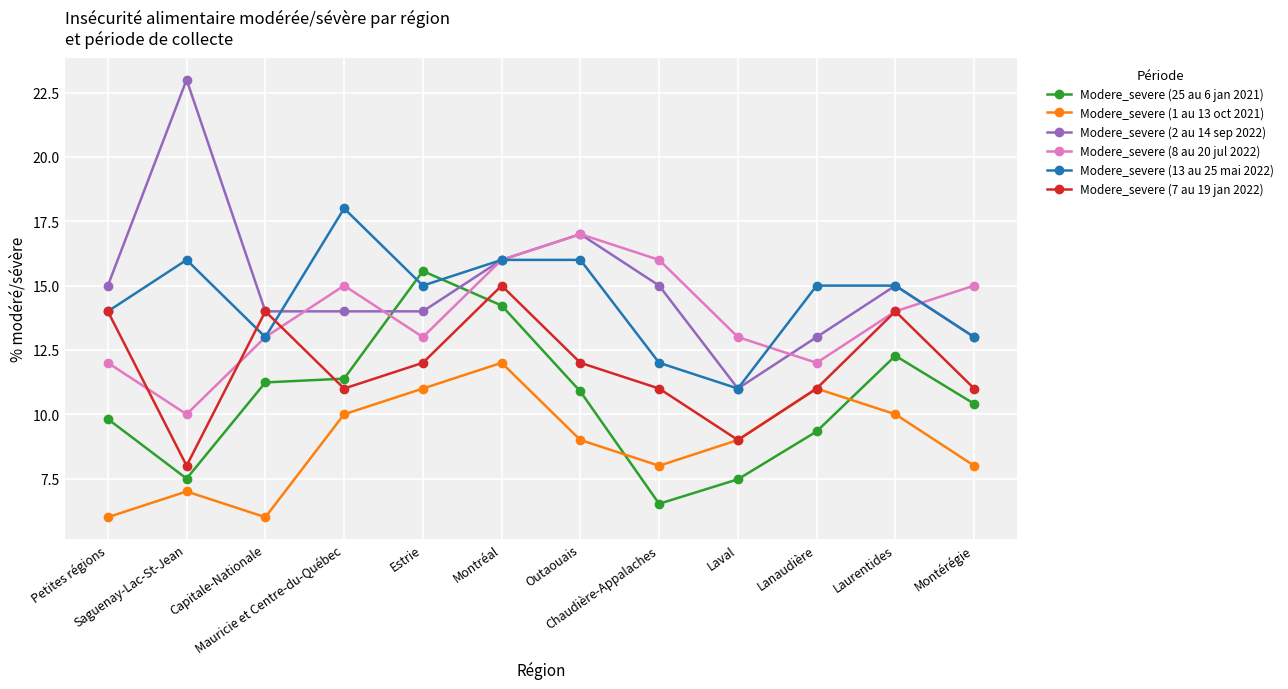

Reading right to left, extract all data points from this chart.

Modere_severe (25 au 6 jan 2021): Montérégie=10.4	Laurentides=12.3	Lanaudière=9.3	Laval=7.5	Chaudière-Appalaches=6.5	Outaouais=10.9	Montréal=14.2	Estrie=15.6	Mauricie et Centre-du-Québec=11.4	Capitale-Nationale=11.2	Saguenay-Lac-St-Jean=7.5	Petites régions=9.8
Modere_severe (1 au 13 oct 2021): Montérégie=8.0	Laurentides=10.0	Lanaudière=11.0	Laval=9.0	Chaudière-Appalaches=8.0	Outaouais=9.0	Montréal=12.0	Estrie=11.0	Mauricie et Centre-du-Québec=10.0	Capitale-Nationale=6.0	Saguenay-Lac-St-Jean=7.0	Petites régions=6.0
Modere_severe (2 au 14 sep 2022): Montérégie=13.0	Laurentides=15.0	Lanaudière=13.0	Laval=11.0	Chaudière-Appalaches=15.0	Outaouais=17.0	Montréal=16.0	Estrie=14.0	Mauricie et Centre-du-Québec=14.0	Capitale-Nationale=14.0	Saguenay-Lac-St-Jean=23.0	Petites régions=15.0
Modere_severe (8 au 20 jul 2022): Montérégie=15.0	Laurentides=14.0	Lanaudière=12.0	Laval=13.0	Chaudière-Appalaches=16.0	Outaouais=17.0	Montréal=16.0	Estrie=13.0	Mauricie et Centre-du-Québec=15.0	Capitale-Nationale=13.0	Saguenay-Lac-St-Jean=10.0	Petites régions=12.0
Modere_severe (13 au 25 mai 2022): Montérégie=13.0	Laurentides=15.0	Lanaudière=15.0	Laval=11.0	Chaudière-Appalaches=12.0	Outaouais=16.0	Montréal=16.0	Estrie=15.0	Mauricie et Centre-du-Québec=18.0	Capitale-Nationale=13.0	Saguenay-Lac-St-Jean=16.0	Petites régions=14.0
Modere_severe (7 au 19 jan 2022): Montérégie=11.0	Laurentides=14.0	Lanaudière=11.0	Laval=9.0	Chaudière-Appalaches=11.0	Outaouais=12.0	Montréal=15.0	Estrie=12.0	Mauricie et Centre-du-Québec=11.0	Capitale-Nationale=14.0	Saguenay-Lac-St-Jean=8.0	Petites régions=14.0